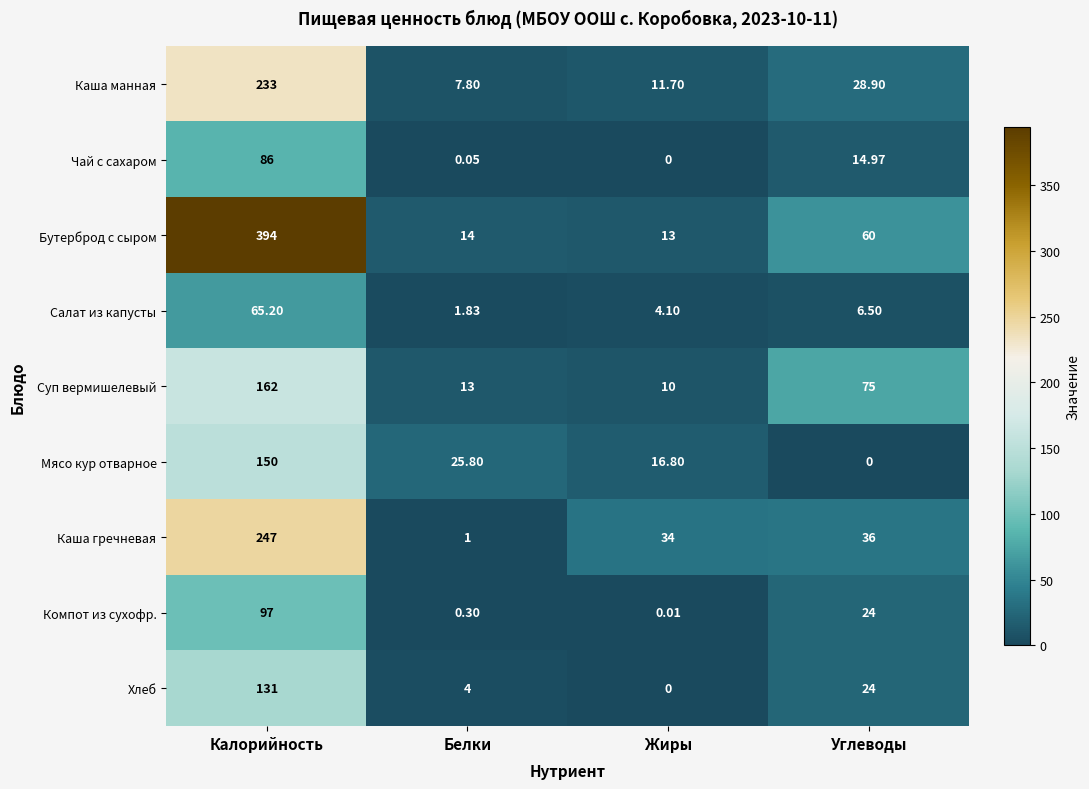

Is the value of Салат из капусты at Углеводы greater than the value of Мясо кур отварное at Калорийность?

No